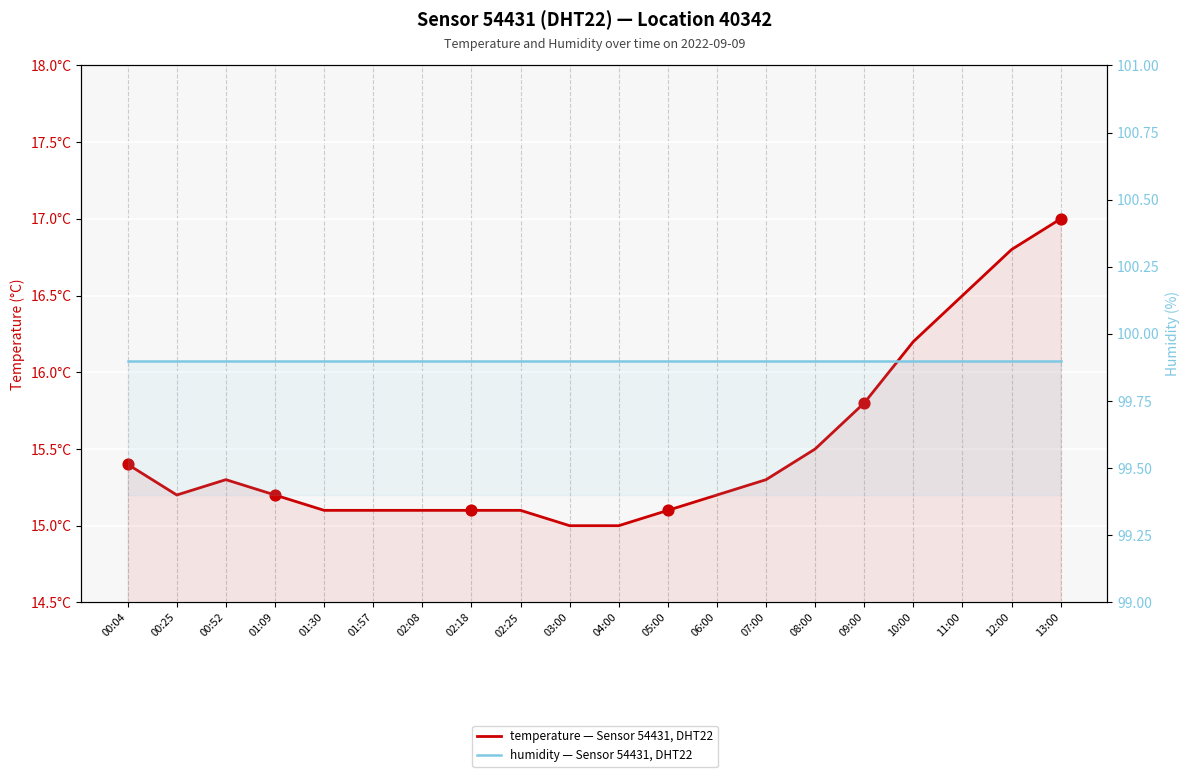

Is the value of humidity — Sensor 54431, DHT22 at 10:00 greater than the value of temperature — Sensor 54431, DHT22 at 02:25?

Yes